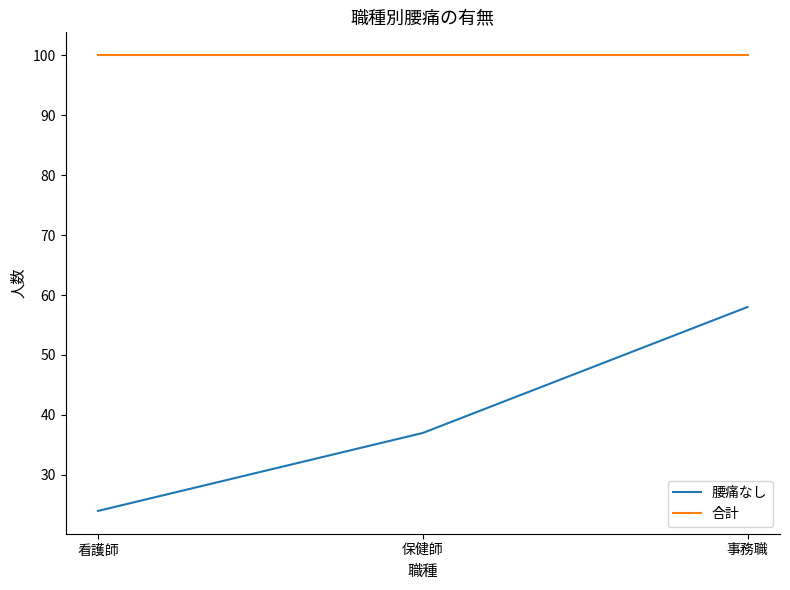

Which category has the highest value in the 腰痛なし series?

事務職